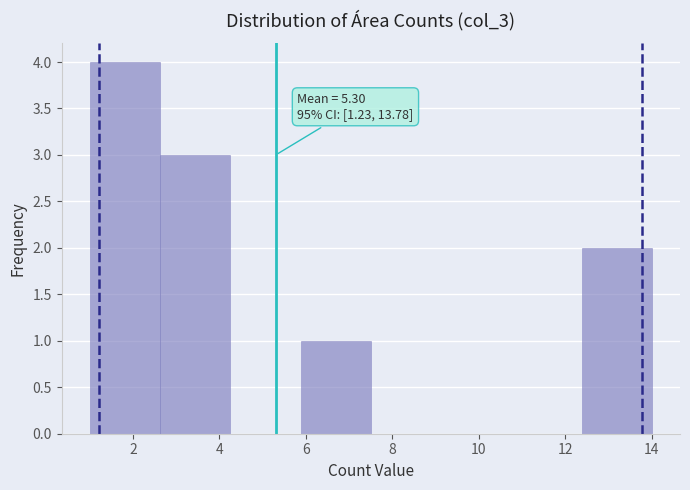

Over which range of the x-axis is the bar tallest?

1.0 to 2.6